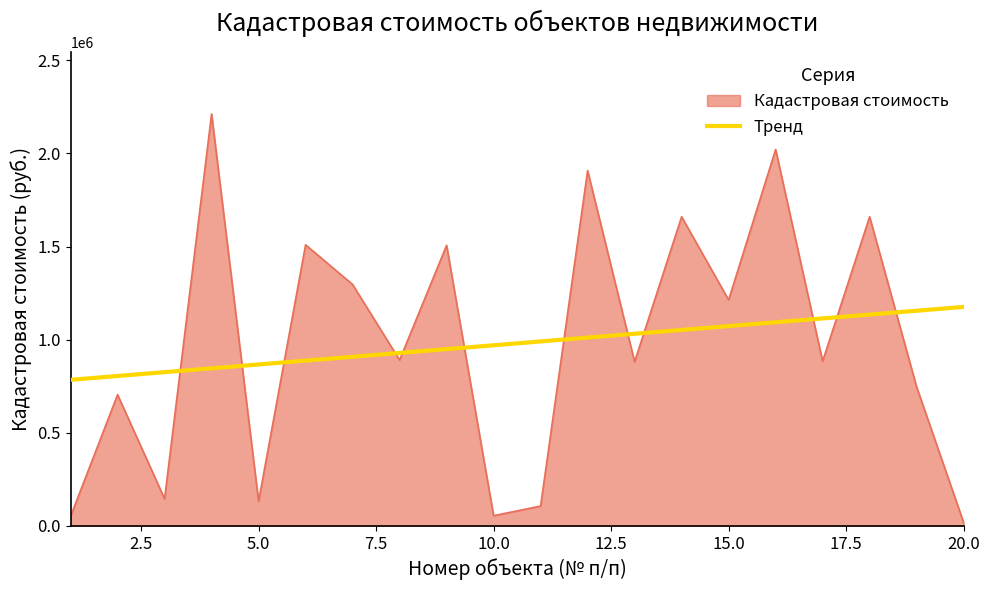

At which label is the value closest to 1115373?

15